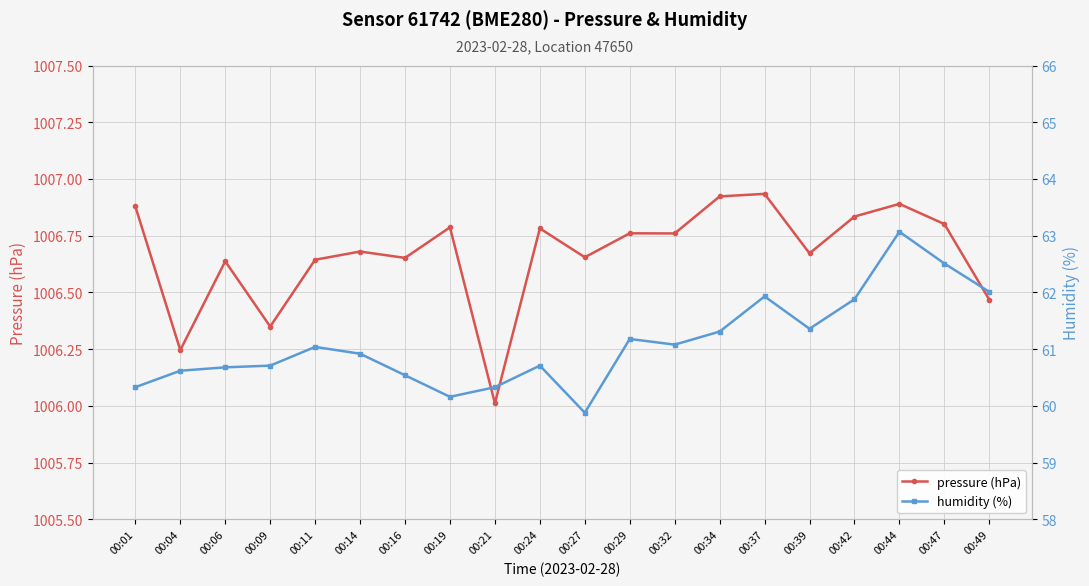

What is the minimum value for pressure (hPa)?

1006.0